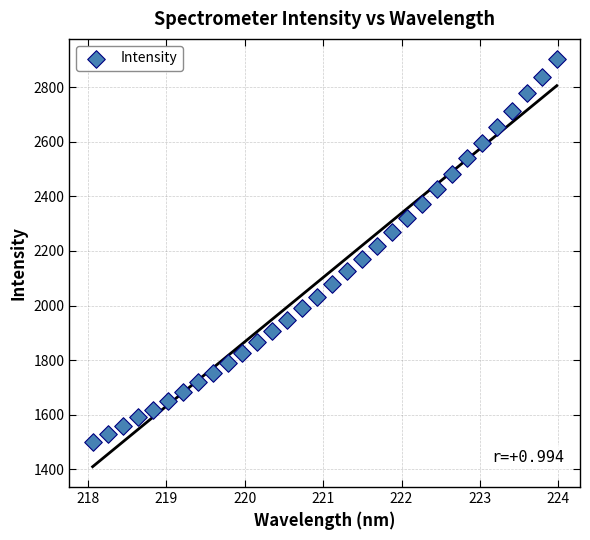

What is the range of X values (max minus min)?

5.9